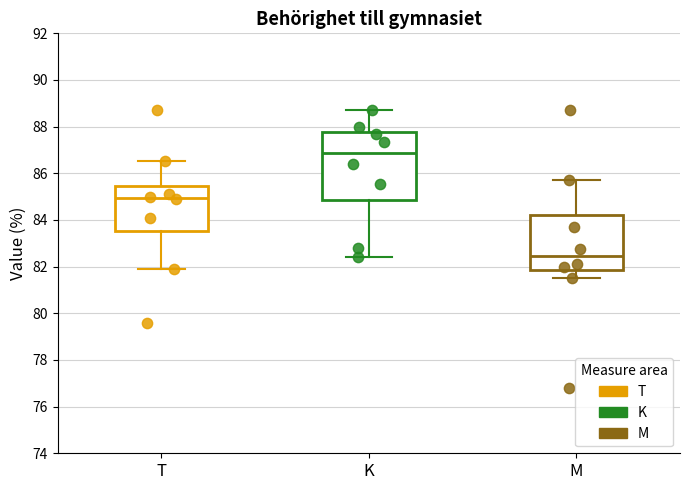

Which box is the tallest, from its lower edge to its upper edge?

K